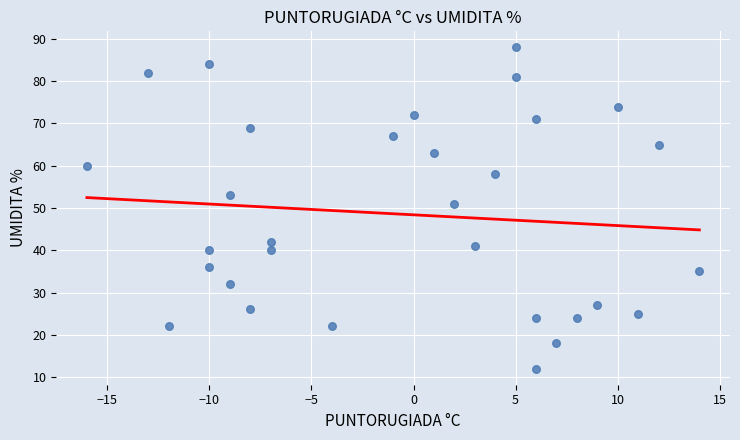

What is the range of X values (max minus min)?

30